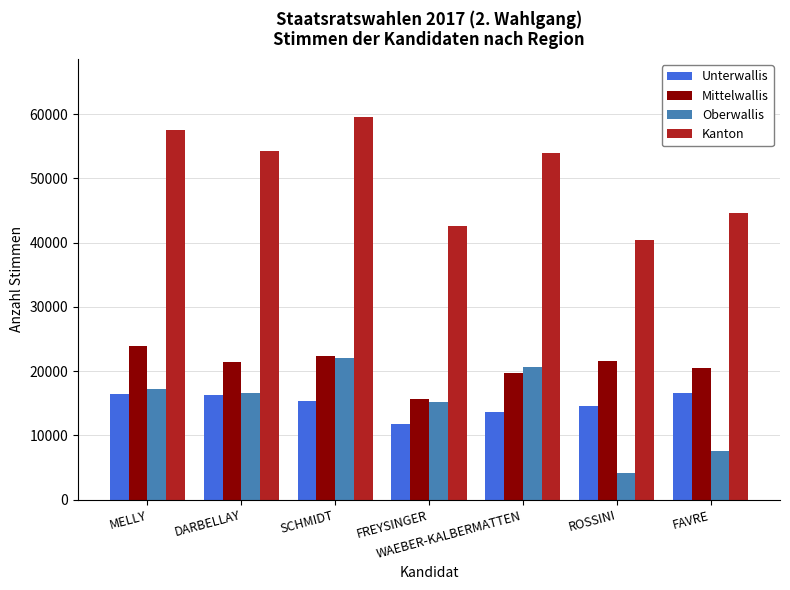

The value of Unterwallis at SCHMIDT is 15273. True or false?

True